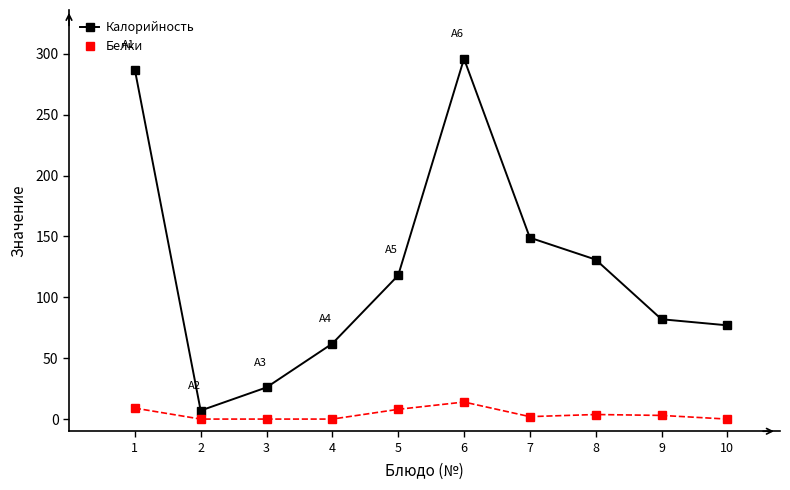

List the series in order of their overall mean, lowest first.

Белки, Калорийность